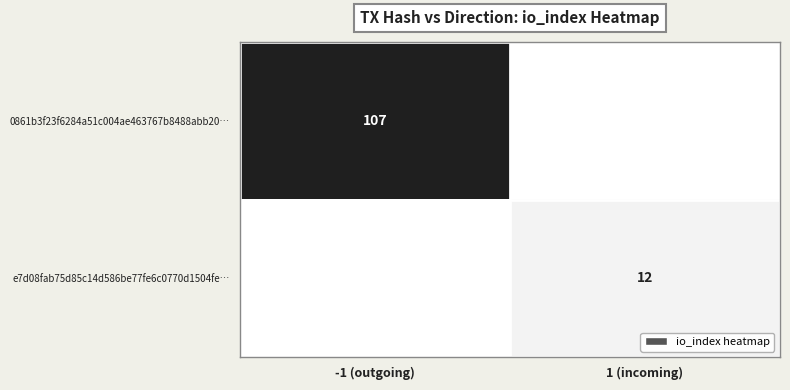

Is it true that e7d08fab75d85c14d586be77fe6c0770d1504fe… equals 4 at 1 (incoming)?

False